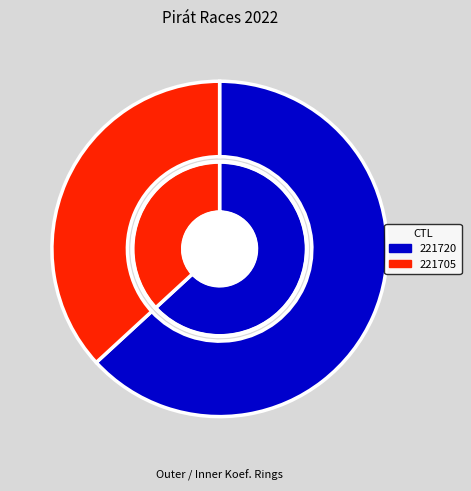

Which slice is the largest?

221720